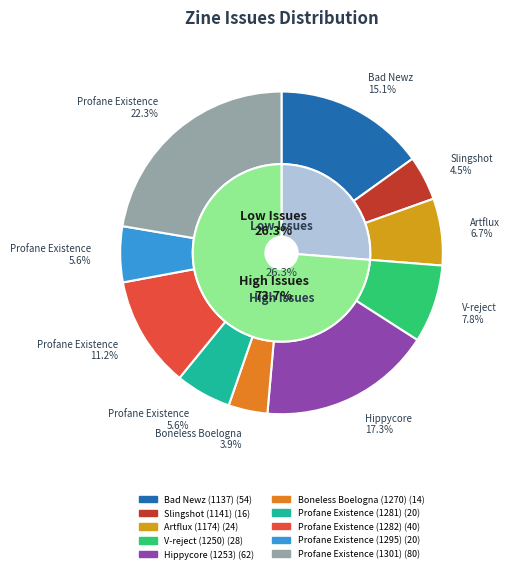

Between V-reject (1250) and Profane Existence (1282), which is larger?

Profane Existence (1282)